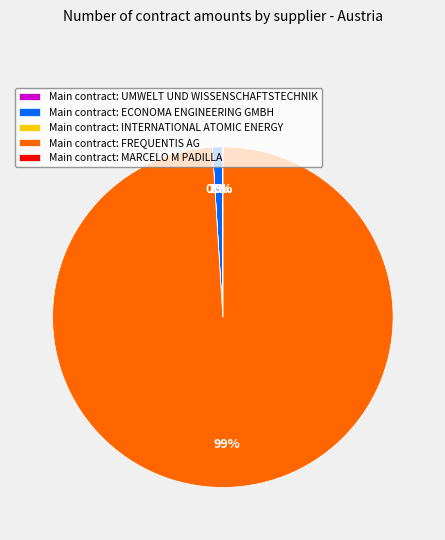

Which category has the biggest portion of the pie?

Main contract: FREQUENTIS AG